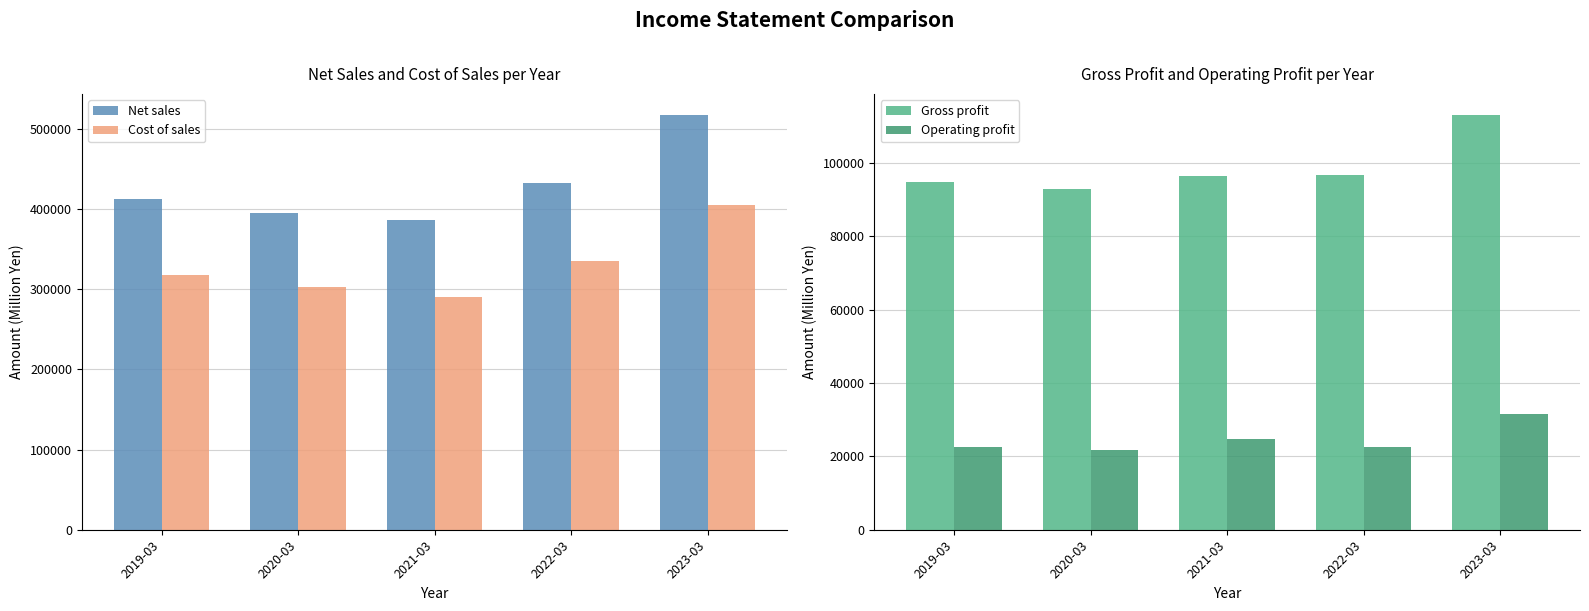

The Net sales series shows 413089 at 2019-03. True or false?

True